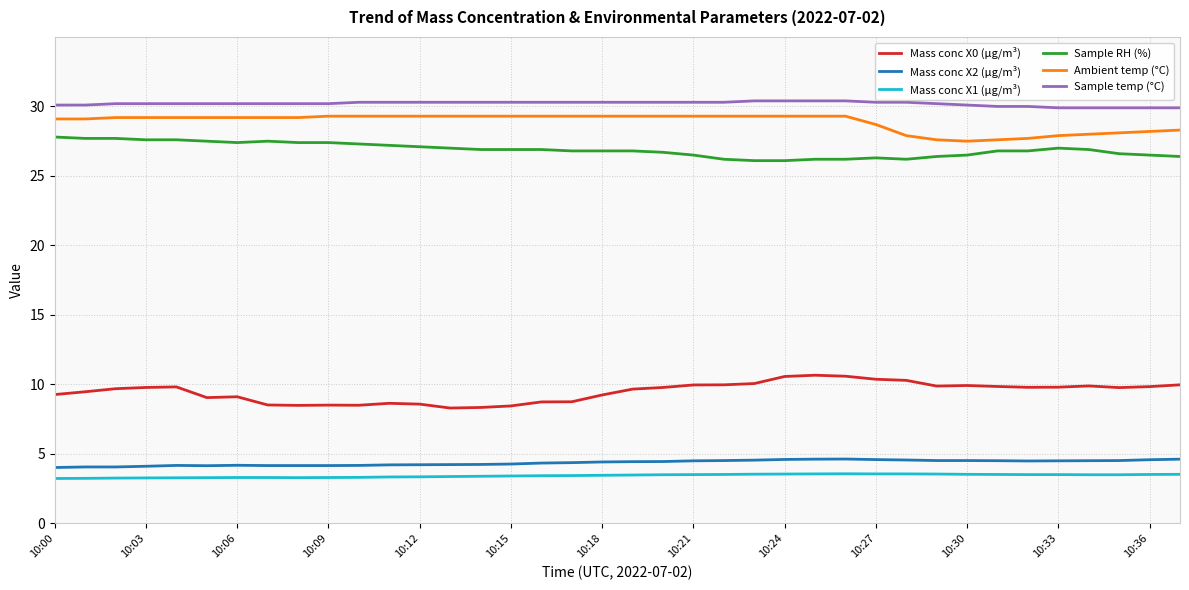

True or false: Mass conc X1 (μg/m³) and Mass conc X0 (μg/m³) intersect in this chart.

False